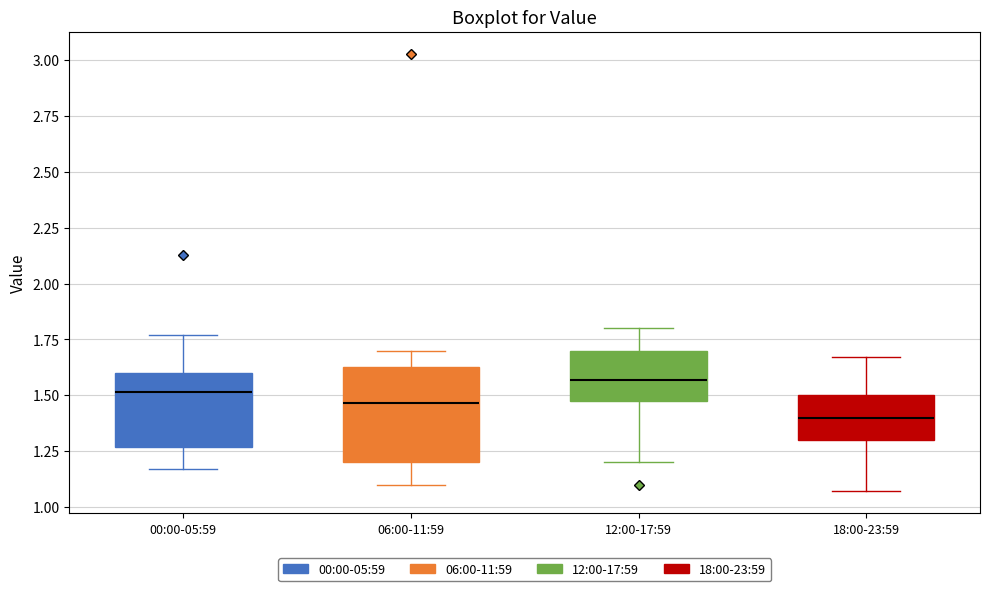

Reading left to right, transcribe this box plot: for each box, give where its median line is, the range the box spans, and where its two whiskers end, as read against the y-axis. The values are not printed on the chart, so give them approximately, as read against the axis.

00:00-05:59: median 1.50, box 1.25 to 1.60, whiskers 1.15 to 1.75
06:00-11:59: median 1.45, box 1.20 to 1.65, whiskers 1.10 to 1.70
12:00-17:59: median 1.55, box 1.45 to 1.70, whiskers 1.20 to 1.80
18:00-23:59: median 1.40, box 1.30 to 1.50, whiskers 1.05 to 1.65